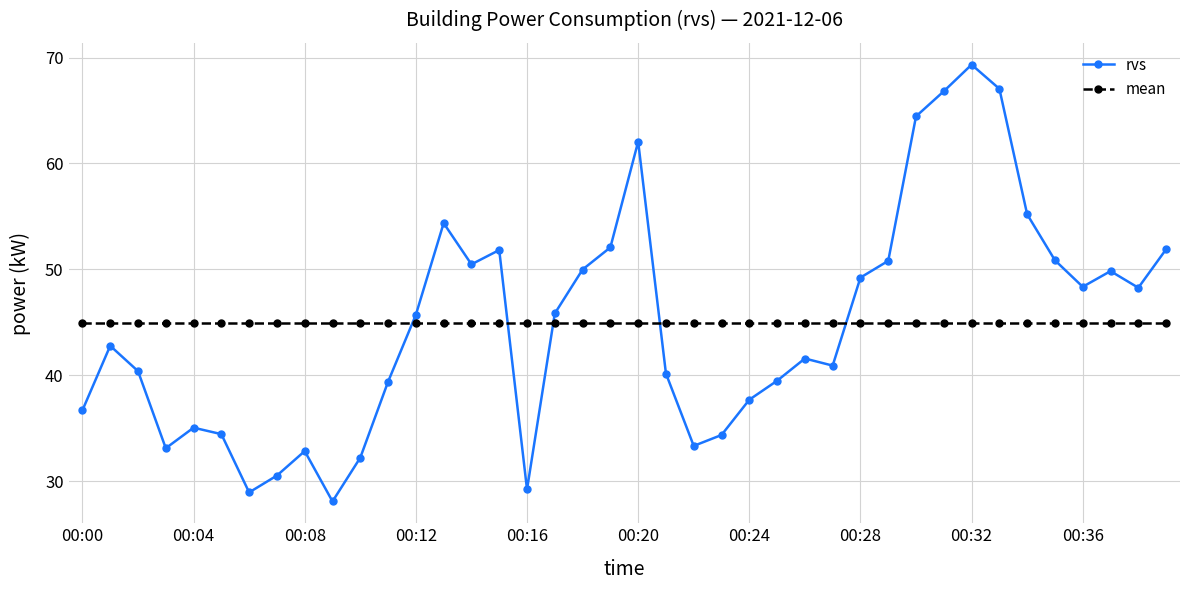

What is the maximum value shown in the chart?

69.3